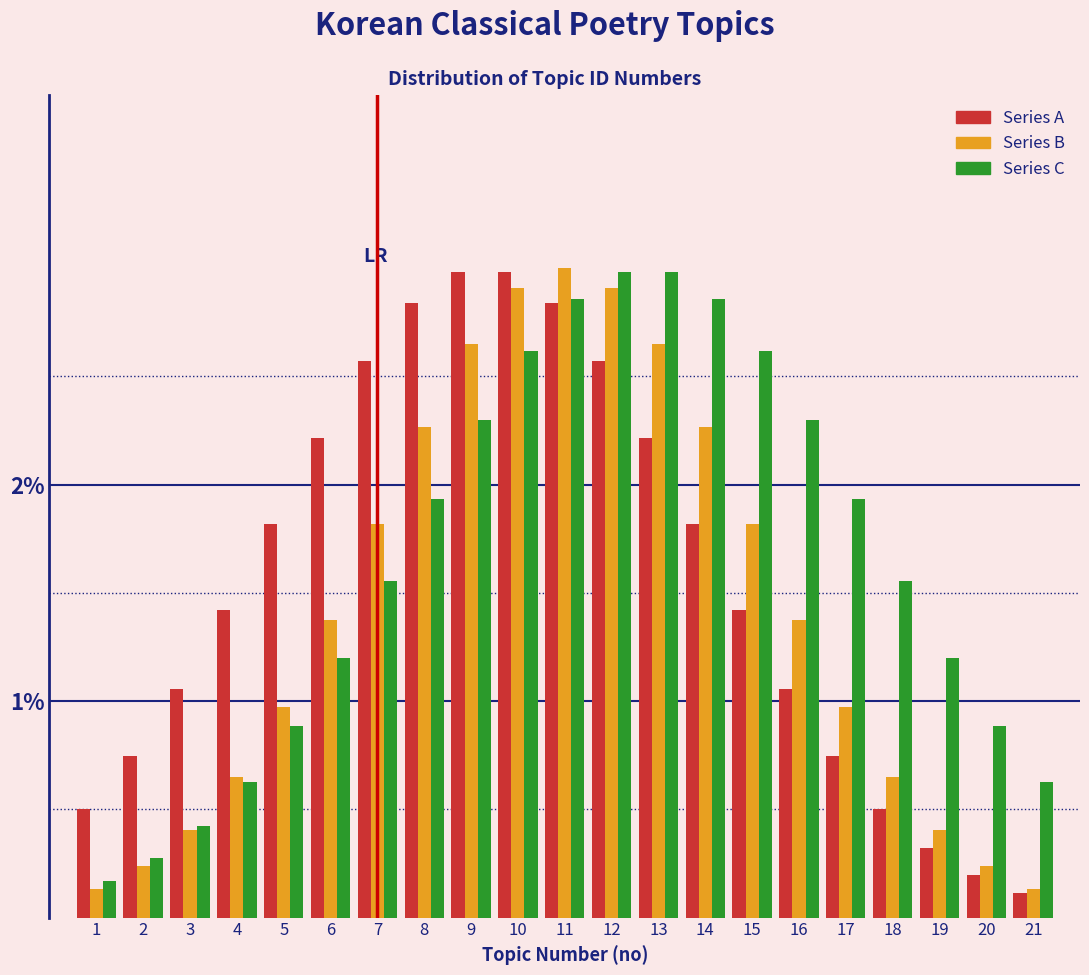

Are the bars horizontal?

No